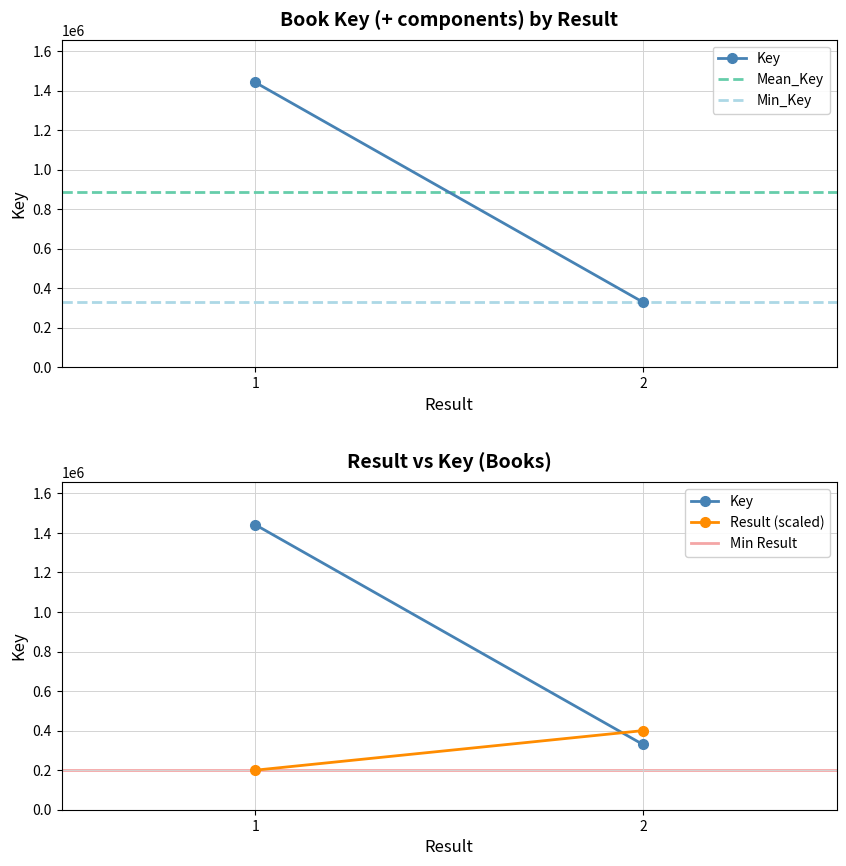

List the labels in order of Mean_Key value, largest first.

1, 2